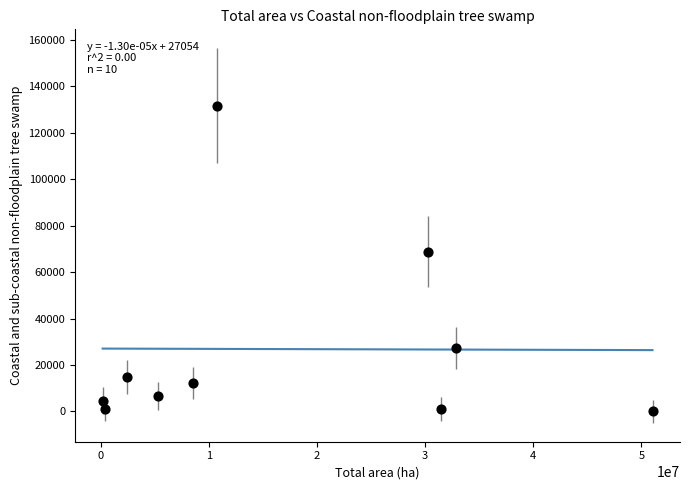

What Y value in the scatter plot is closest to 65875?

68713